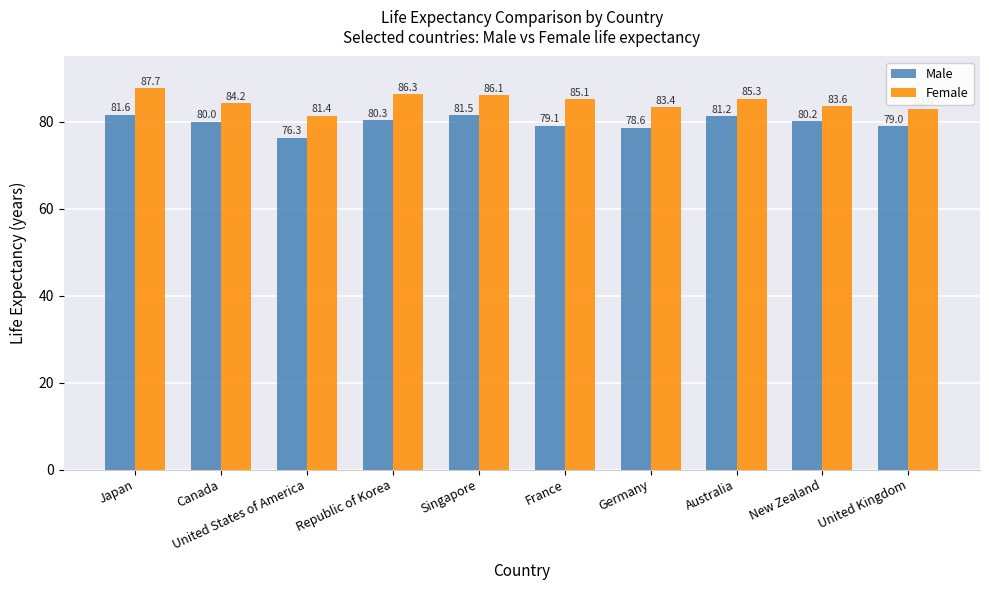

Reading right to left, list all the values displayed in this chart.

Male: United Kingdom=79.0	New Zealand=80.2	Australia=81.2	Germany=78.6	France=79.1	Singapore=81.5	Republic of Korea=80.3	United States of America=76.3	Canada=80.0	Japan=81.6
Female: United Kingdom=82.9	New Zealand=83.6	Australia=85.3	Germany=83.4	France=85.1	Singapore=86.1	Republic of Korea=86.3	United States of America=81.4	Canada=84.2	Japan=87.7